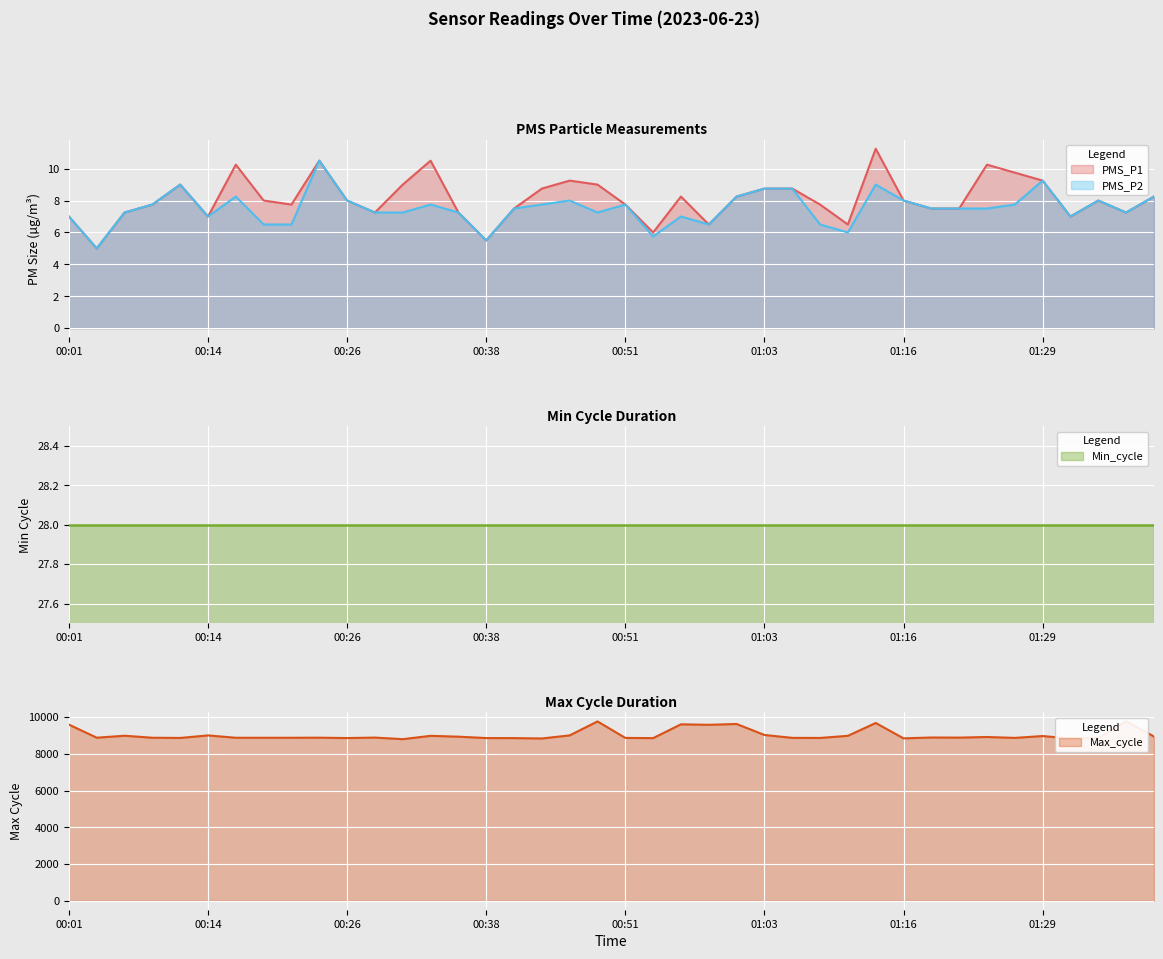

What is the difference between the second highest and minimum values in the Max_cycle series?

965.0